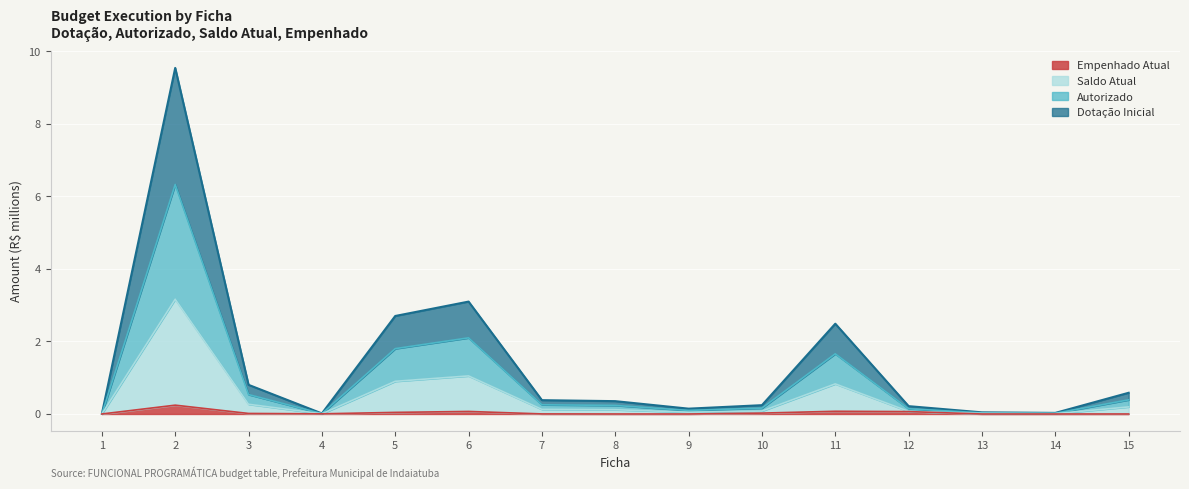

Which series changed the most between 2 and 4?

Dotação Inicial